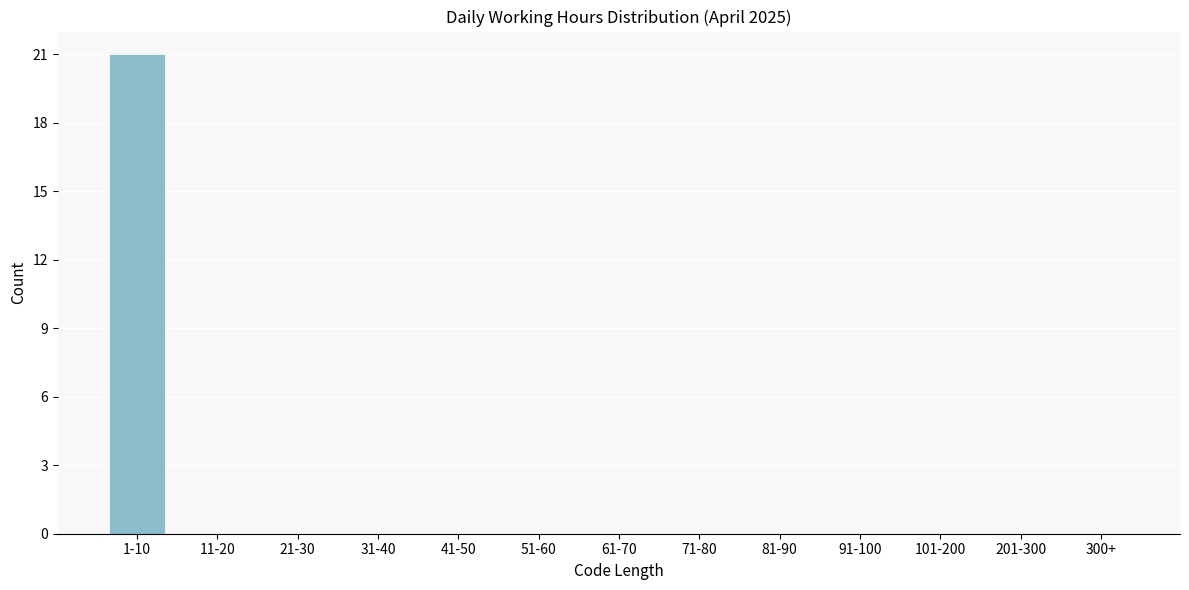

Reading left to right, transcribe all the data shown in this chart.

1-10=21	11-20=0	21-30=0	31-40=0	41-50=0	51-60=0	61-70=0	71-80=0	81-90=0	91-100=0	101-200=0	201-300=0	300+=0